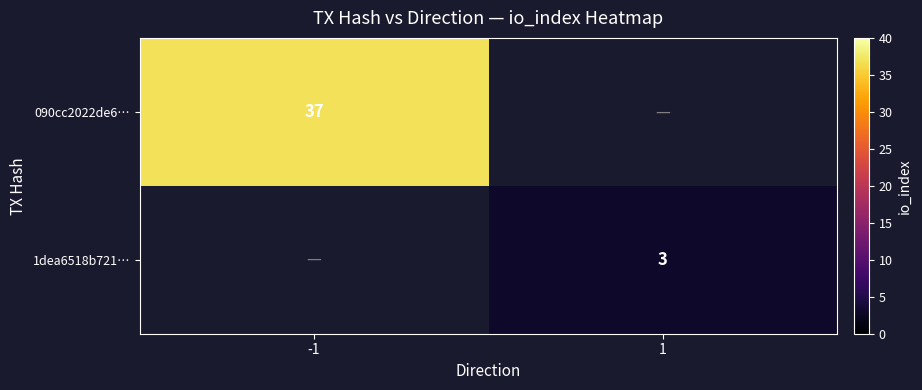

The value of 090cc2022de6… at -1 is 11. True or false?

False